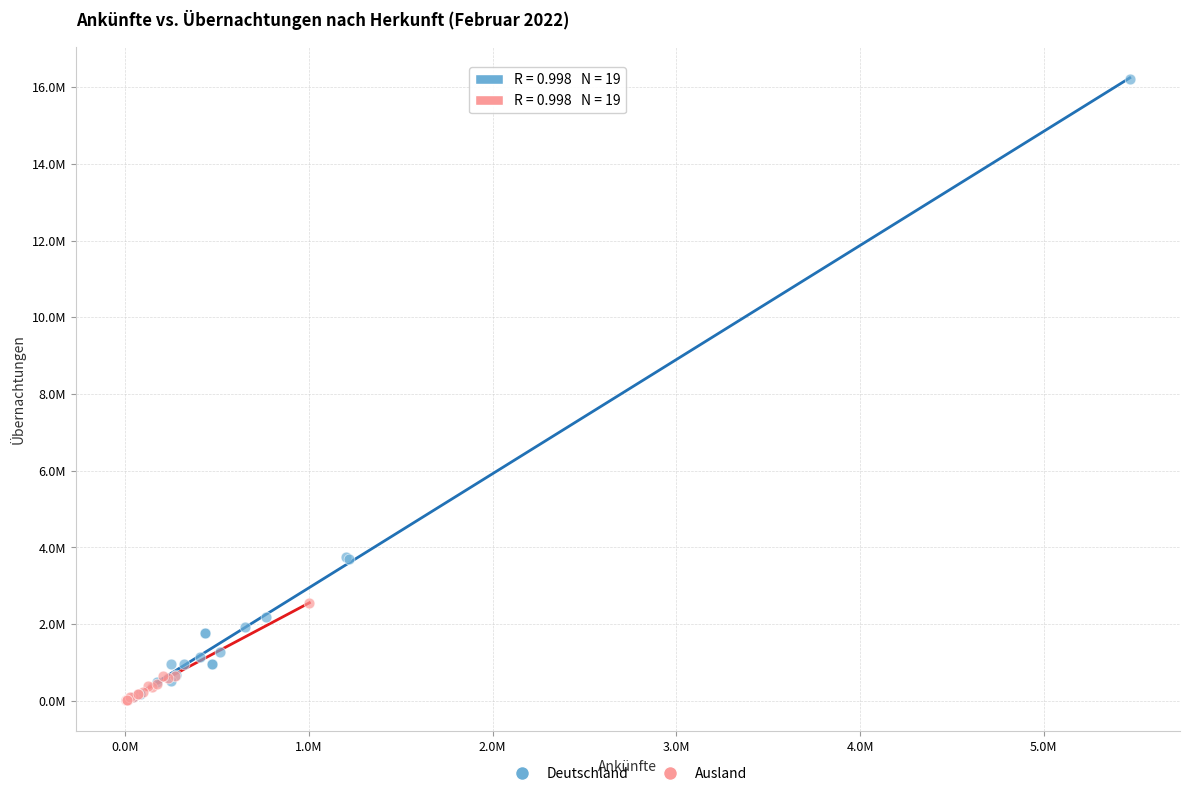

What are all the series names shown in the legend?

Deutschland, Ausland